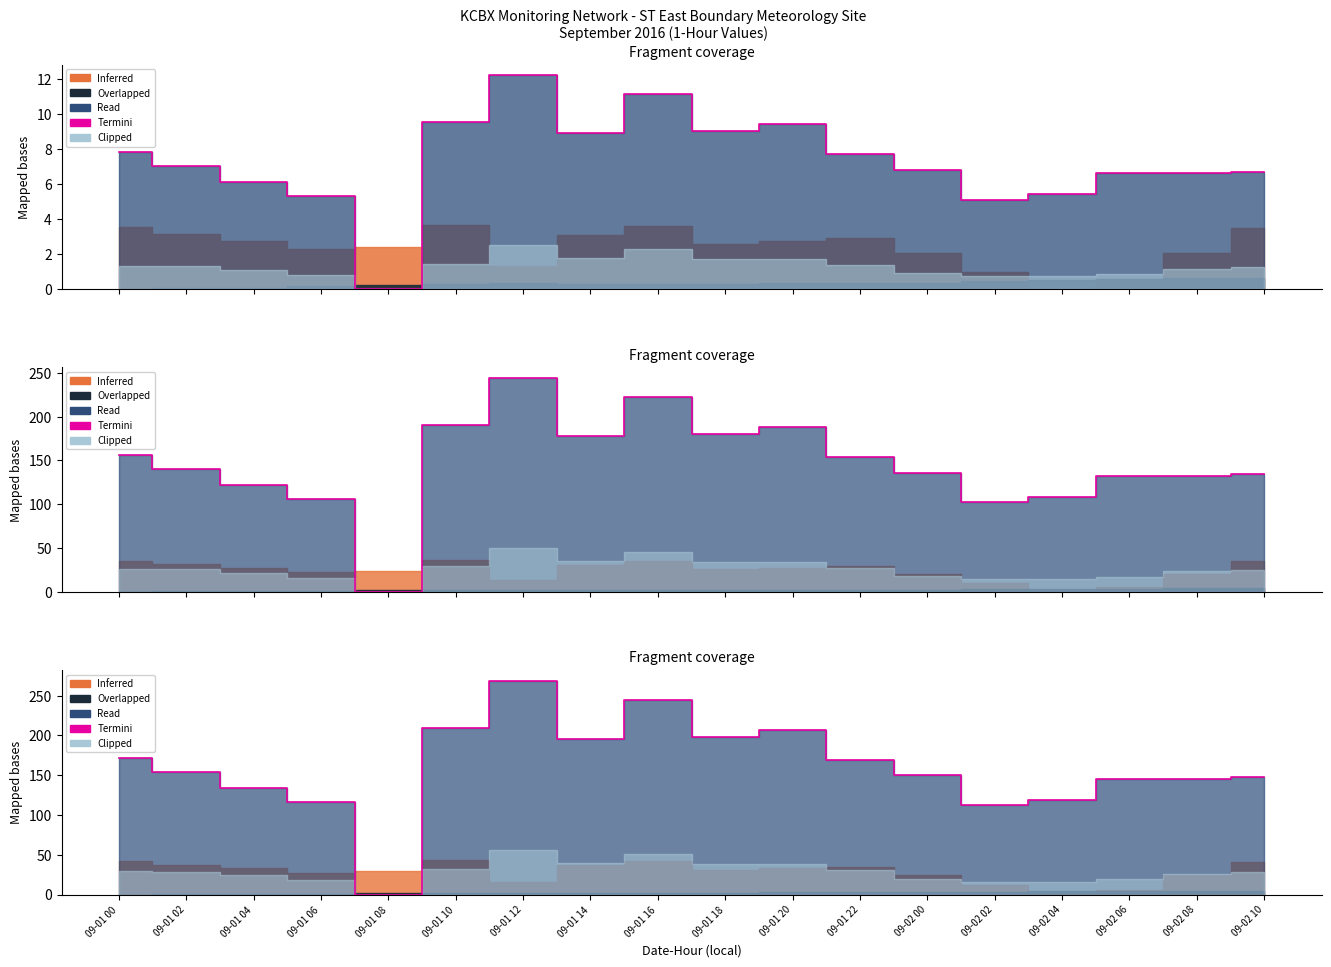

The chart shows a value of 122.5 at 09-01 20. True or false?

False